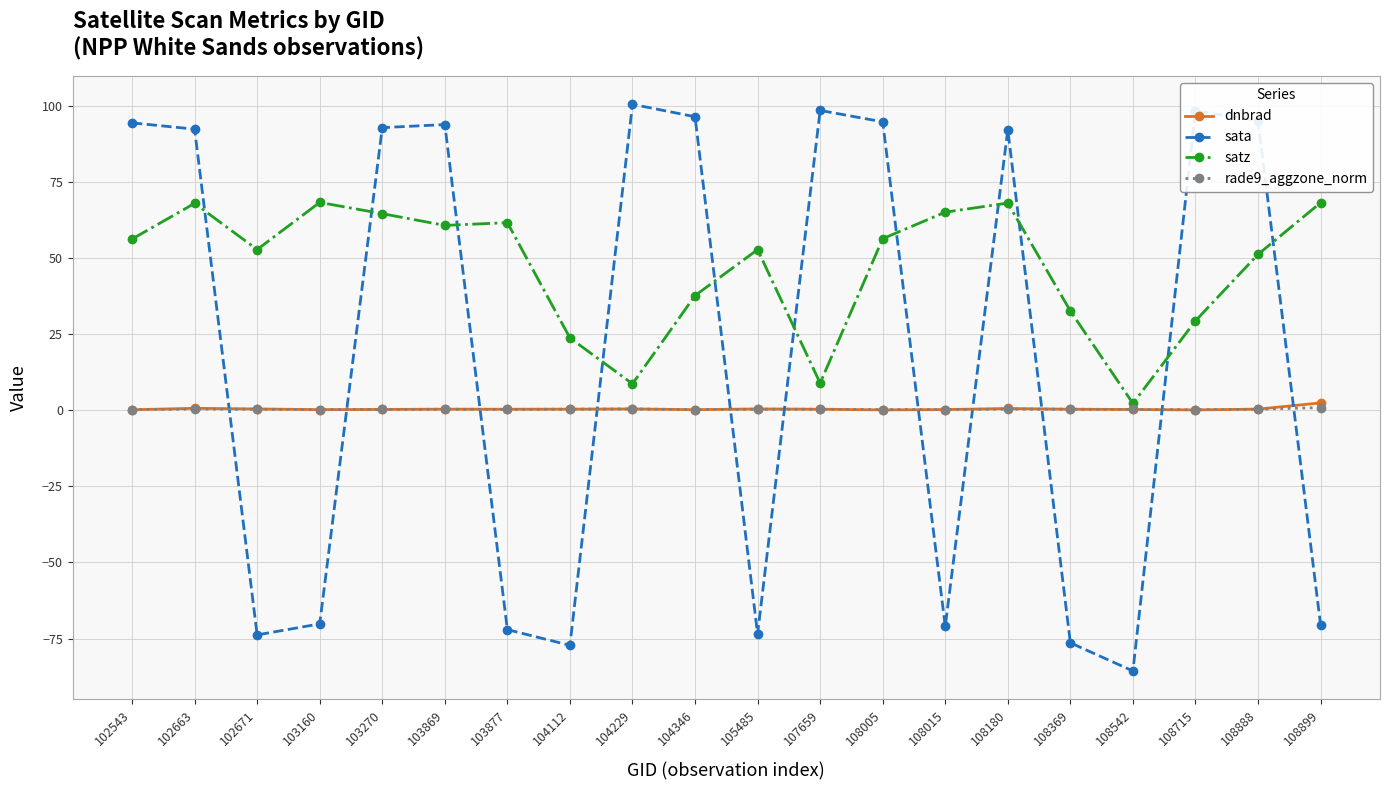

At which category does satz reach its first local valley?

102671